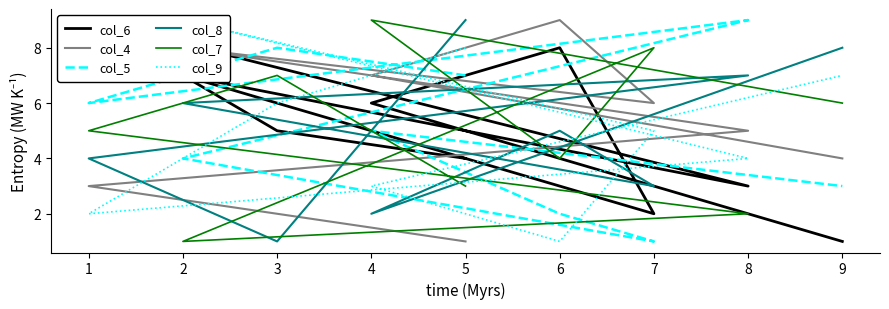

What is the difference between the second highest and second lowest values in the col_7 series?

6